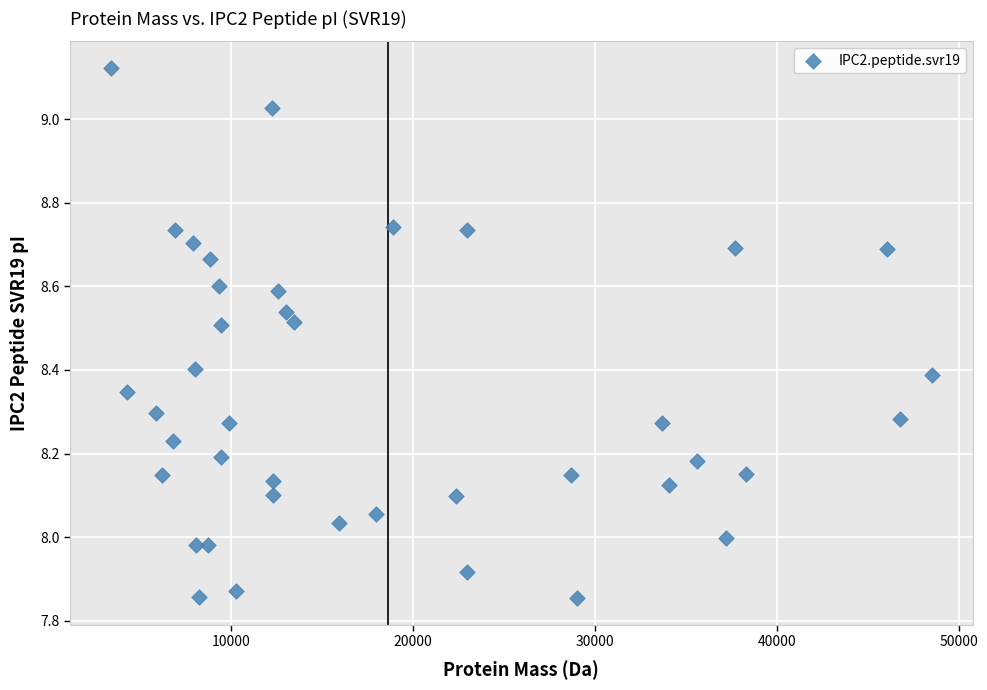

What is the range of Y values (max minus min)?

1.3